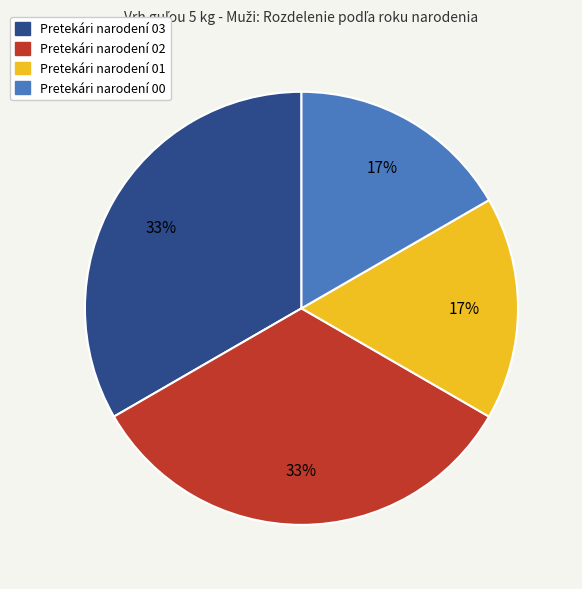

Count the number of slices in the pie.

4